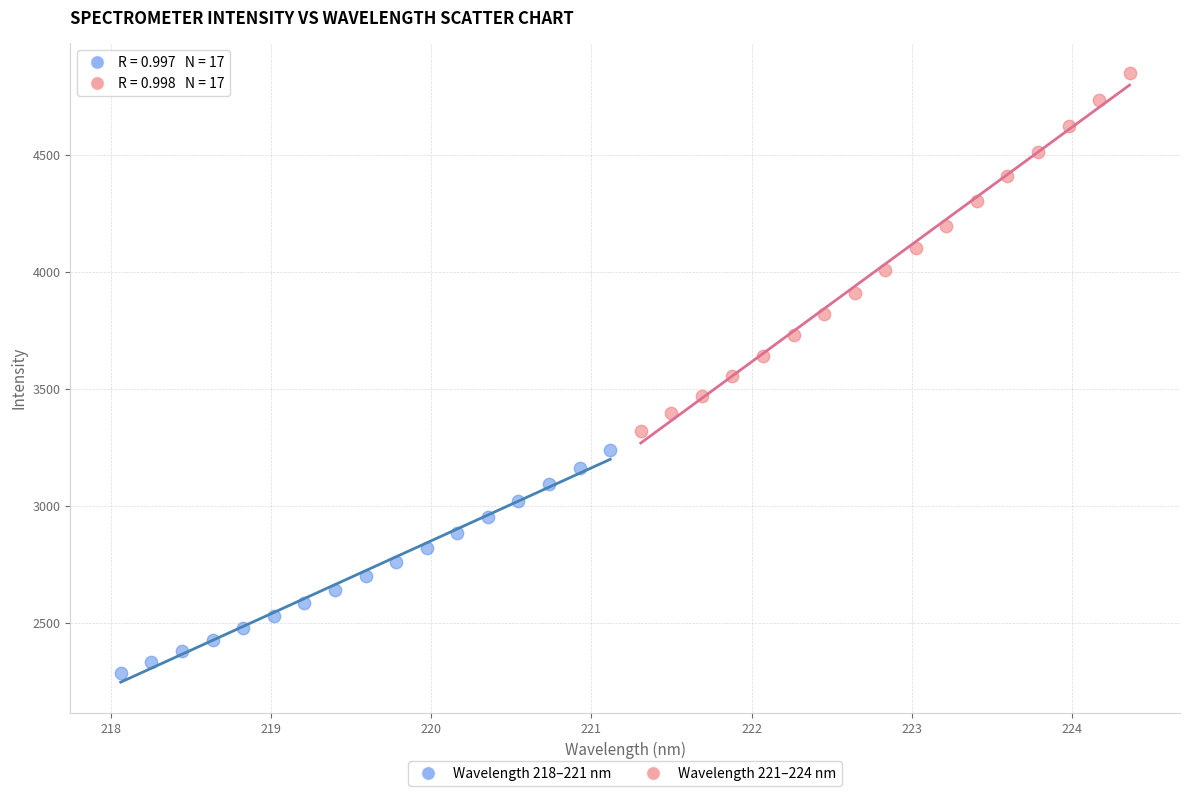

Which series has the widest spread of Y values?

Wavelength 221–224 nm